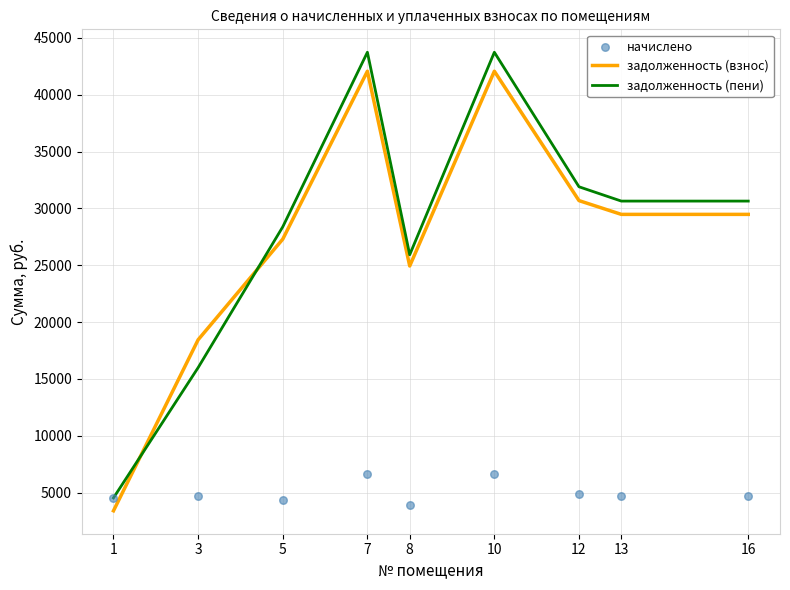

Which series has the widest spread of Y values?

задолженность (пени)